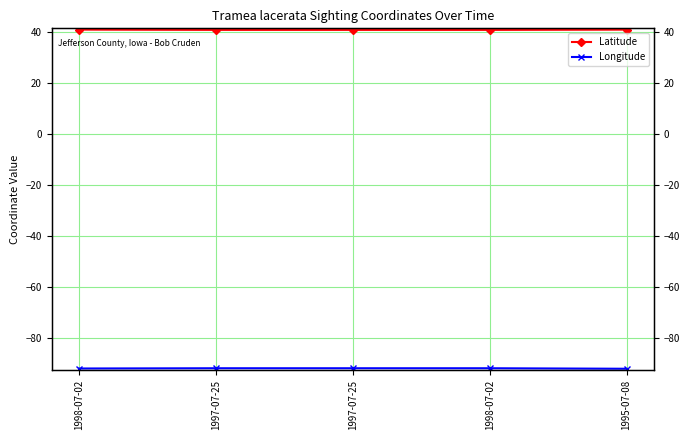

What is the sum of all Latitude values?

204.8